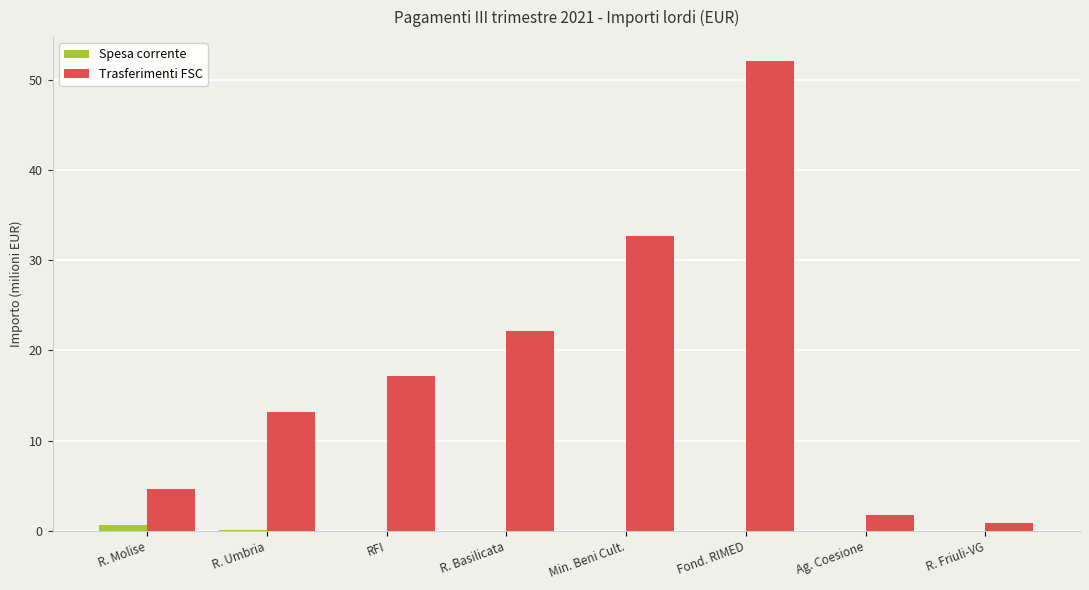

The Trasferimenti FSC series shows 32.7 at Min. Beni Cult.. True or false?

True